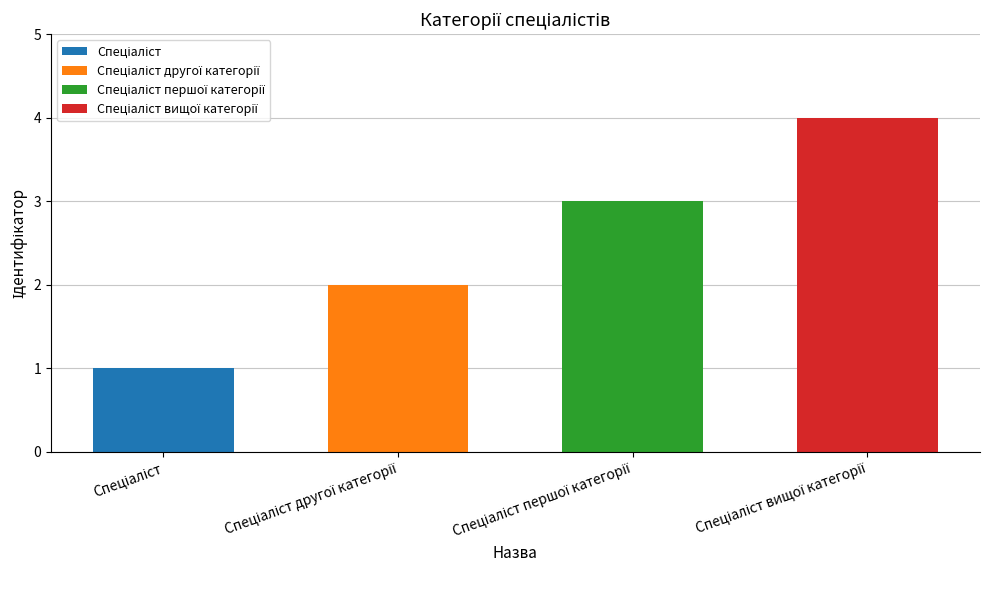

What is the sum of the values at Спеціаліст другої категорії and Спеціаліст?

3